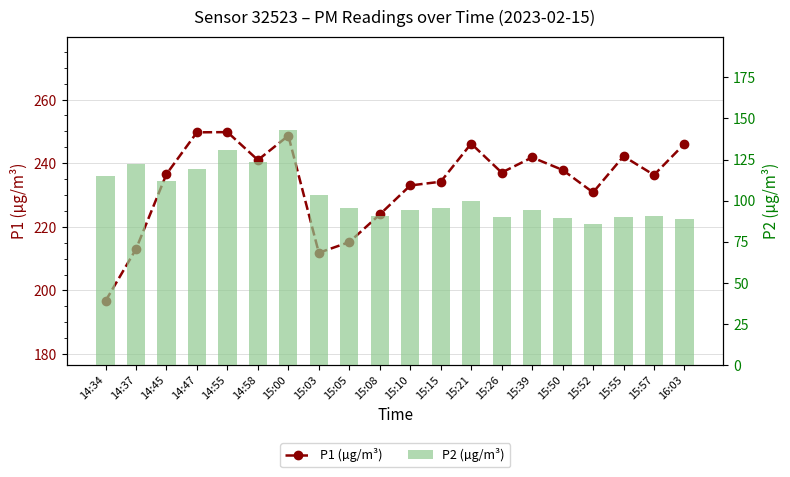

What is the label of the 17th bar from the left?

15:52